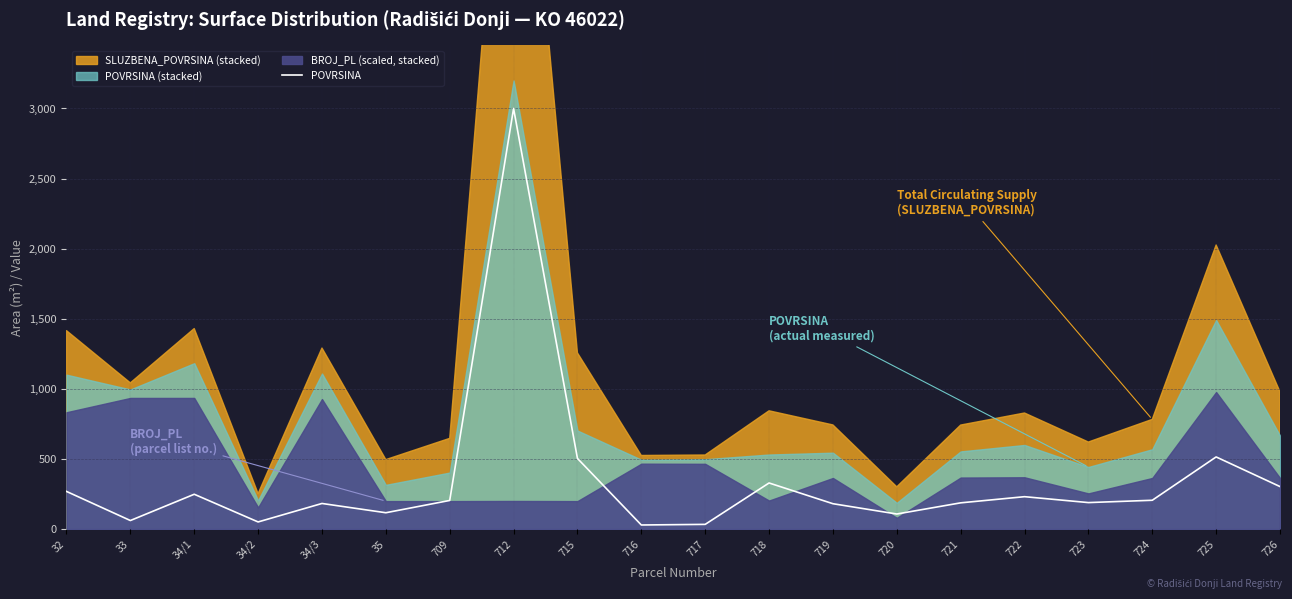

What is the difference between the values at 720 and 709?

96.7